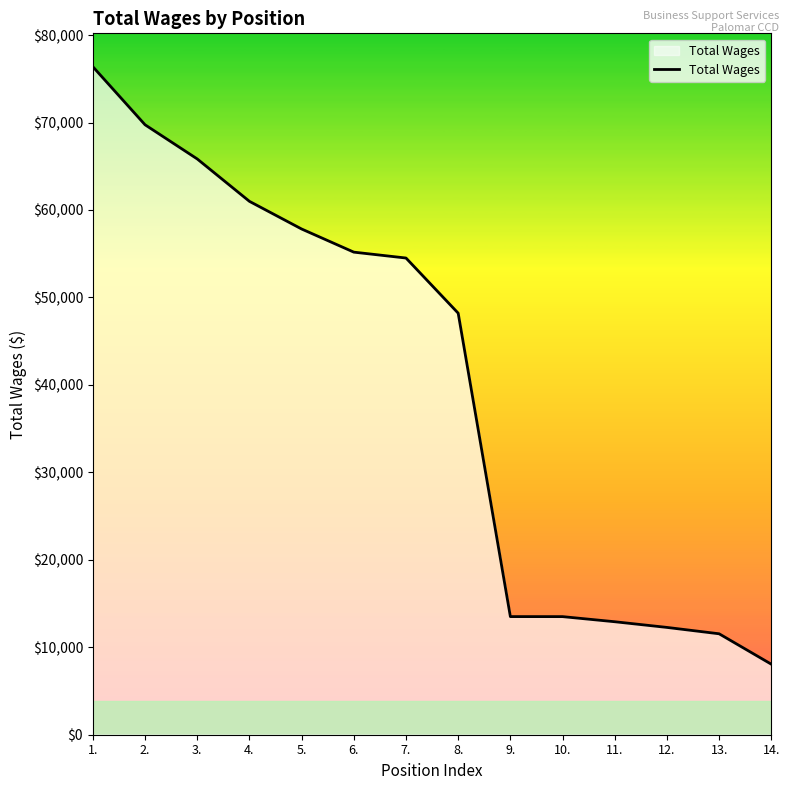

What position from the right is 12.?

3